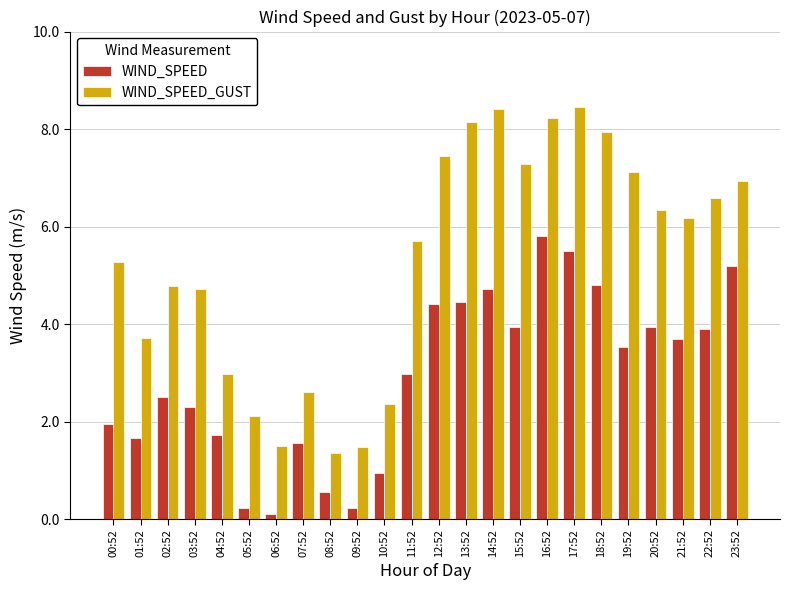

What is the sum of all WIND_SPEED_GUST values?

127.6